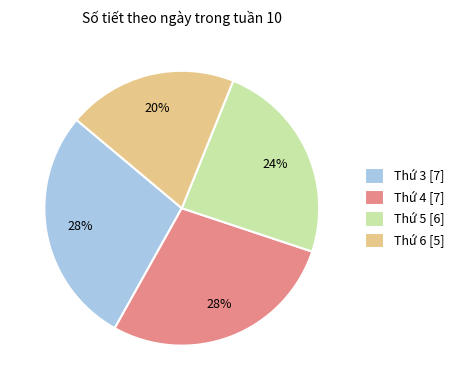

To the nearest percent, what is the difference between the Thứ 5 and Thứ 4 slice percentages?

4%